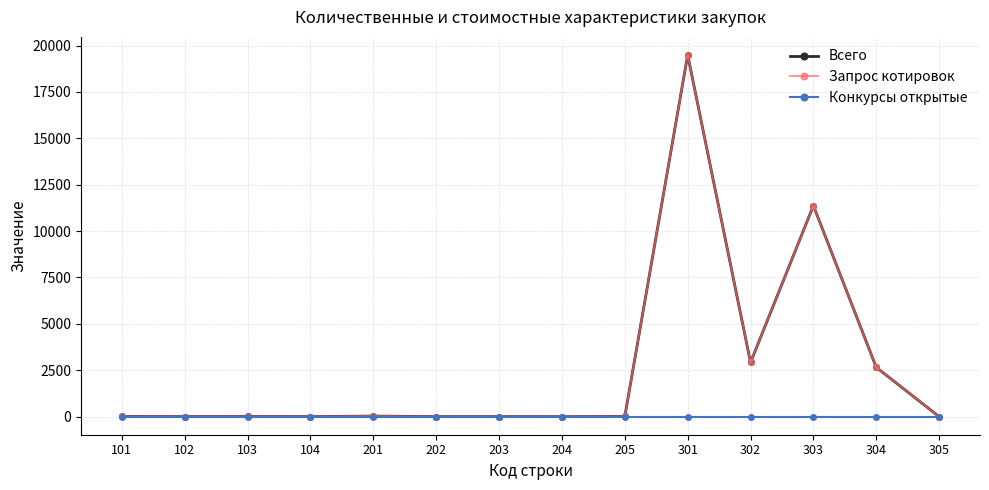

Which series has the widest spread of values?

Всего